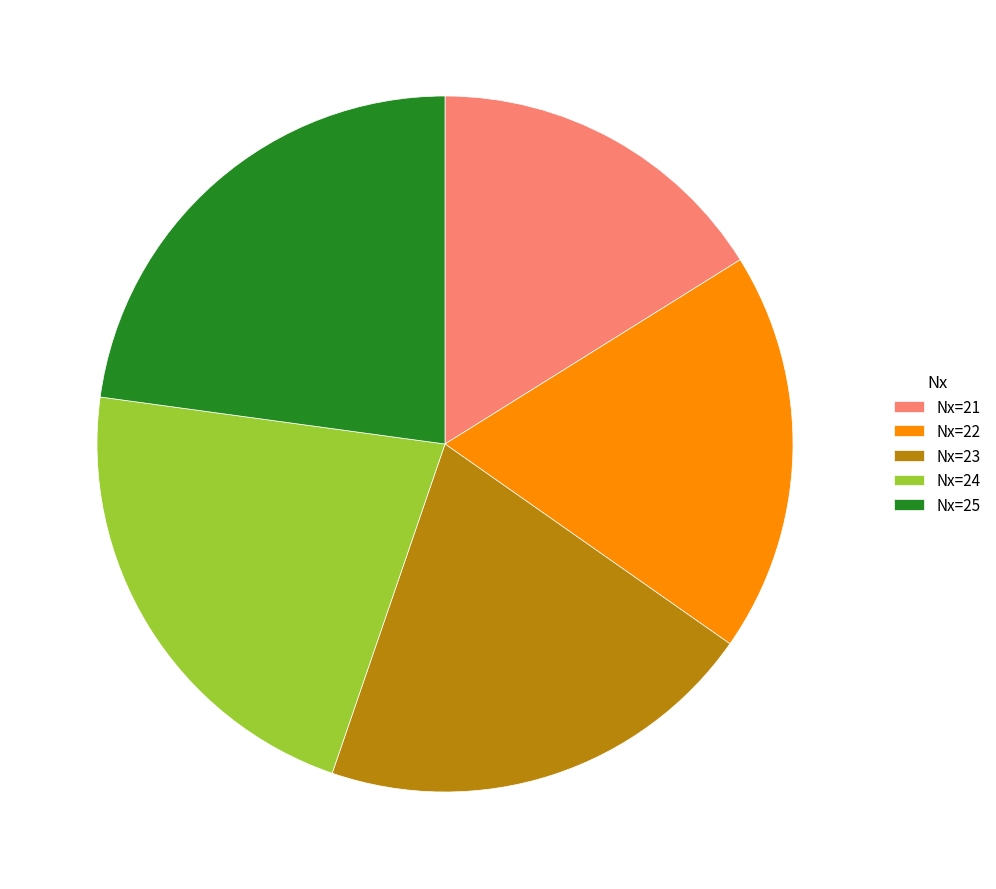

Which category has the biggest portion of the pie?

Nx=25